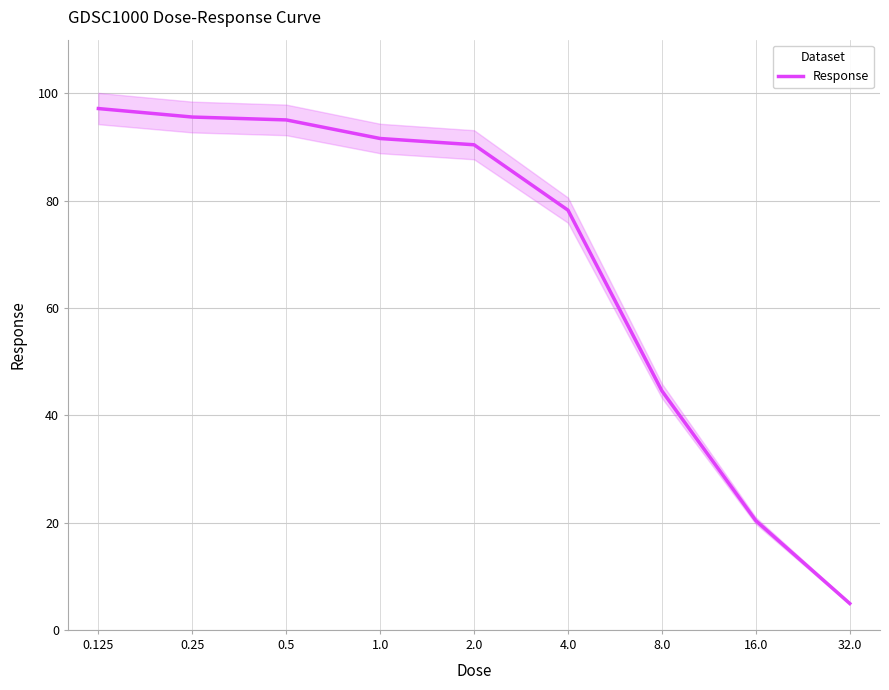

True or false: there are more than 2 points higher than both neighbors.

False